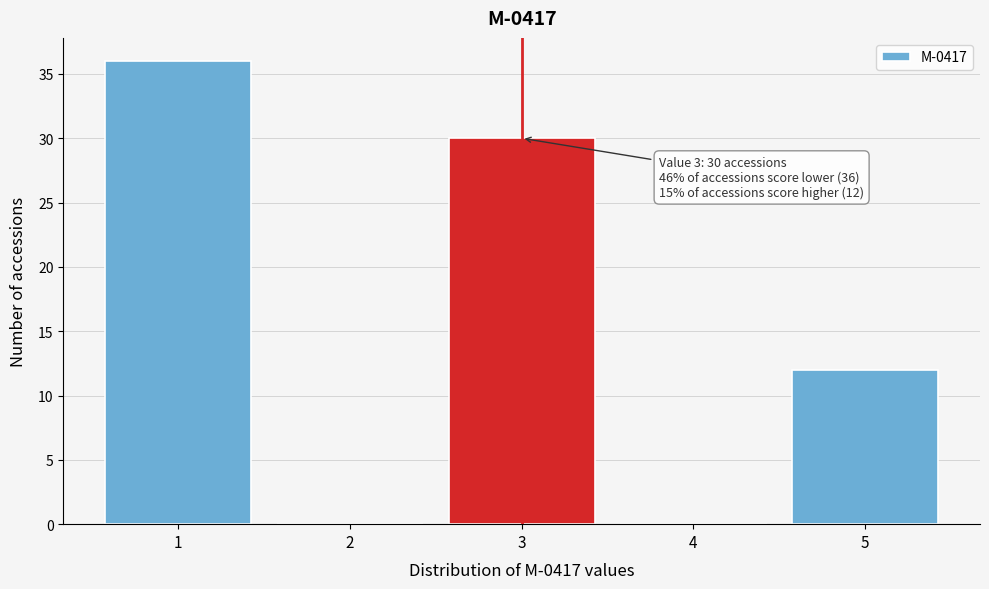

Which range on the x-axis has the tallest bar?

0.5 to 1.5